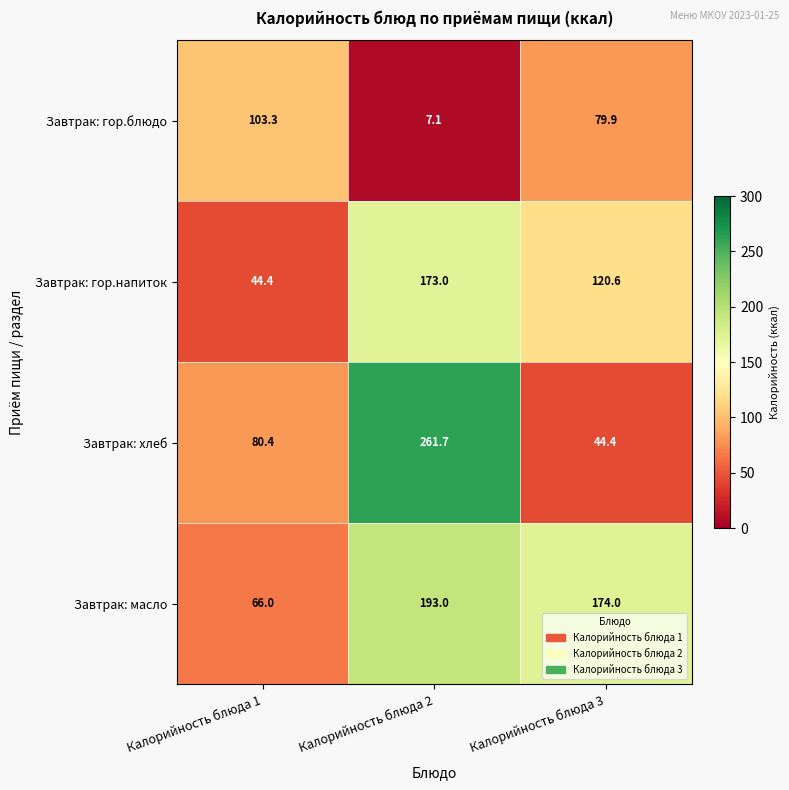

Rank the series by their maximum value, from lowest to highest.

Завтрак: гор.блюдо, Завтрак: гор.напиток, Завтрак: масло, Завтрак: хлеб